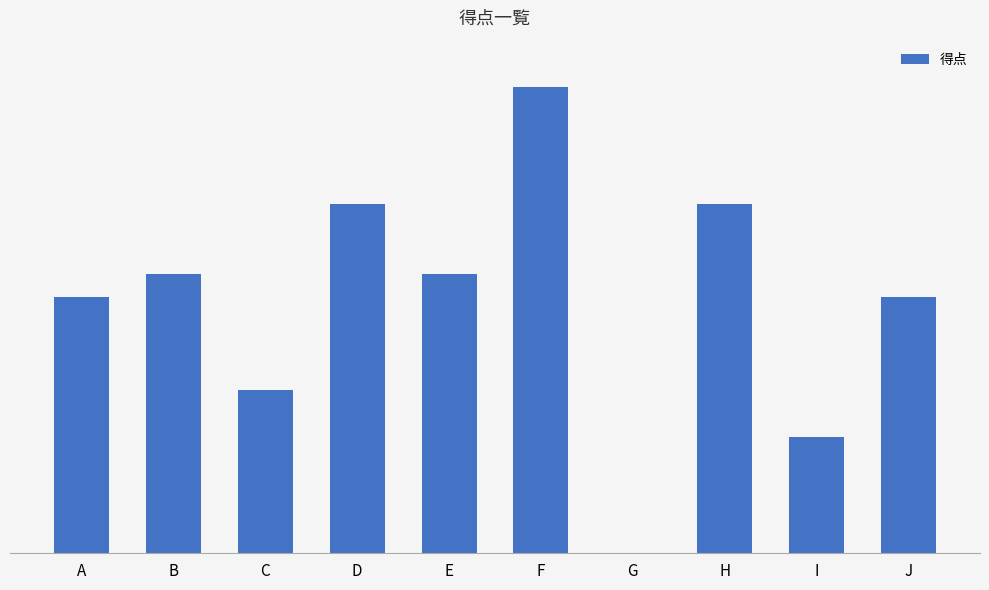

Does the chart contain stacked bars?

No